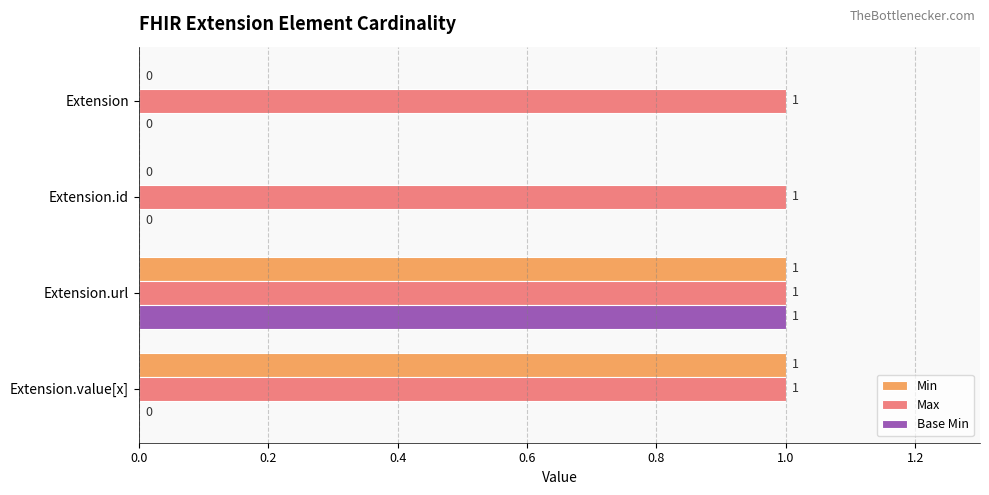

Between Extension and Extension.value[x], which series saw the biggest shift?

Min